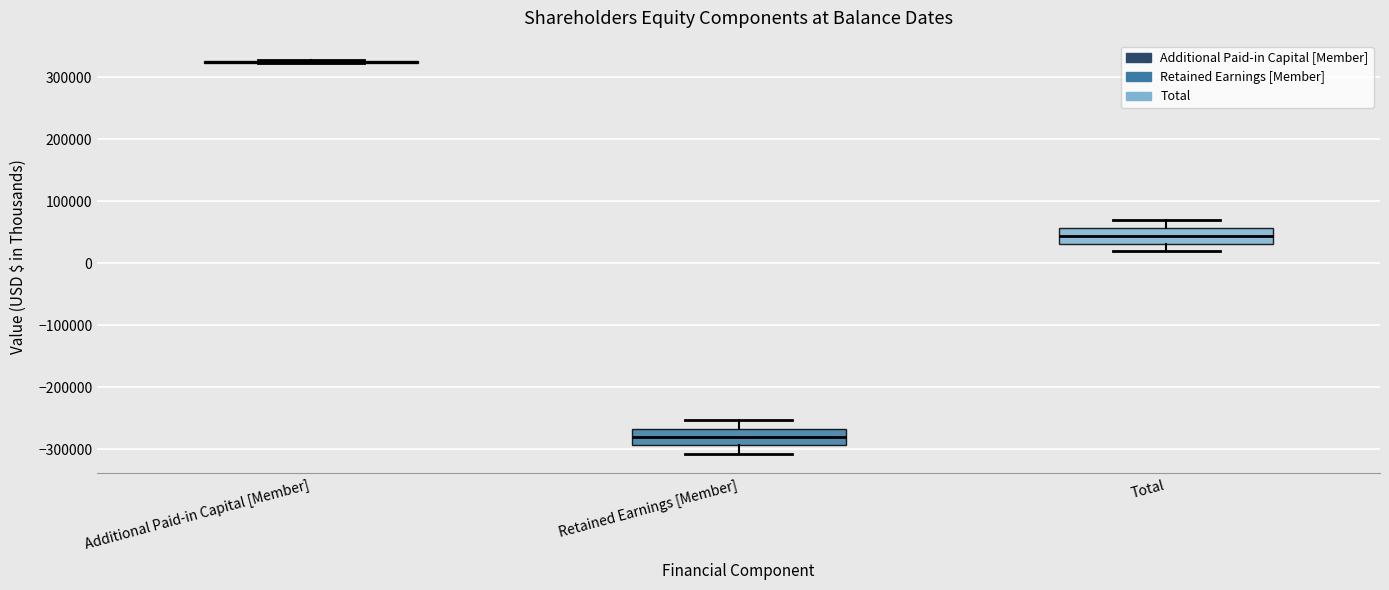

Reading left to right, transcribe this box plot: for each box, give where its median line is, the range the box spans, and where its two whiskers end, as read against the y-axis. The values are not printed on the chart, so give them approximately, as read against the axis.

Additional Paid-in Capital [Member]: box collapsed to a line at 320000, whiskers 320000 to 330000
Retained Earnings [Member]: median -280000, box -290000 to -270000, whiskers -310000 to -250000
Total: median 40000, box 30000 to 60000, whiskers 20000 to 70000